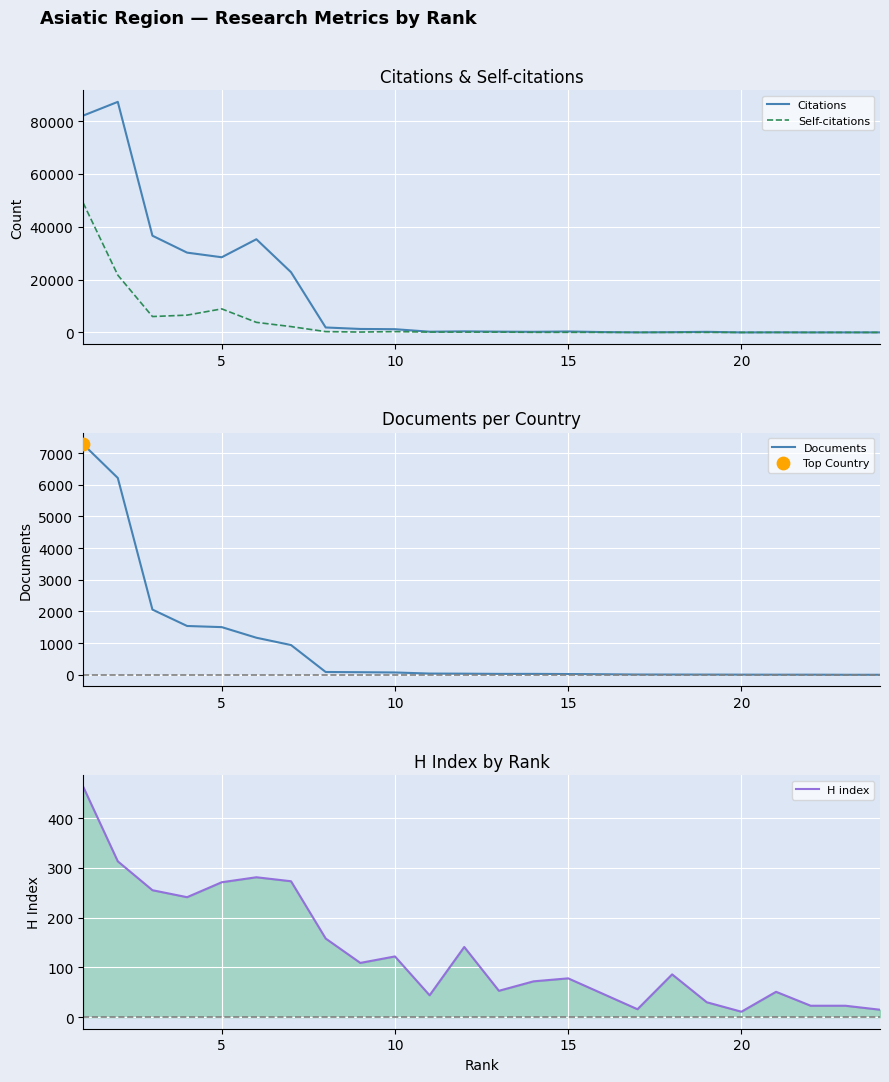

What is the maximum value for Self-citations?

49041